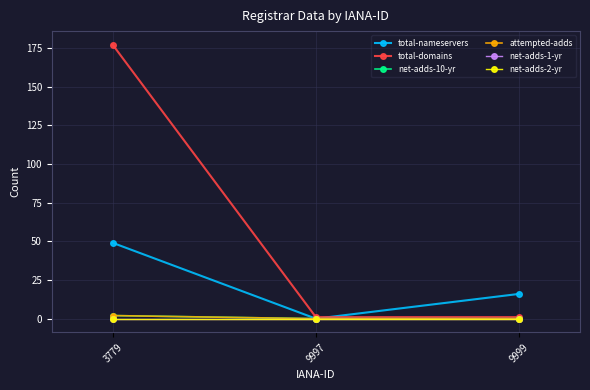

Is this an area chart (filled region under the line)?

No